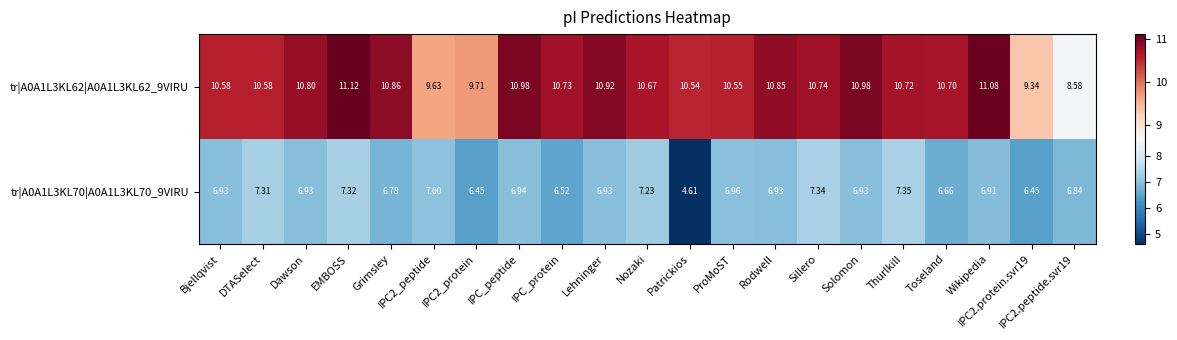

Is the value of tr|A0A1L3KL62|A0A1L3KL62_9VIRU at DTASelect greater than the value of tr|A0A1L3KL70|A0A1L3KL70_9VIRU at Lehninger?

Yes